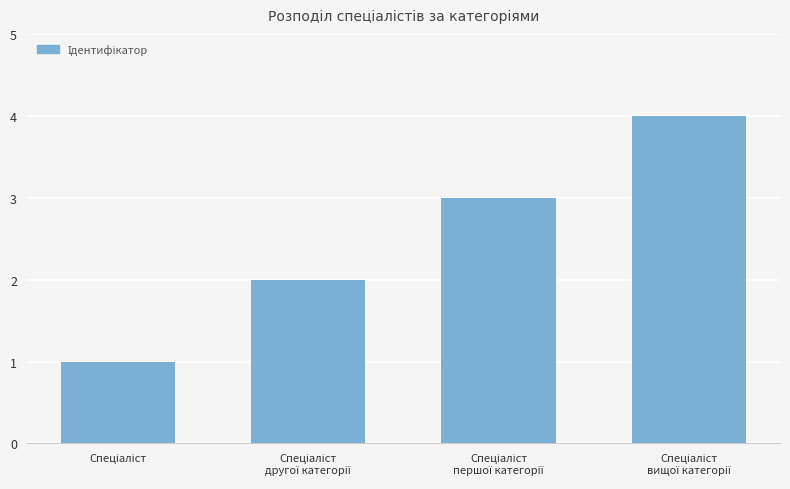

What is the difference between the maximum and minimum values?

3